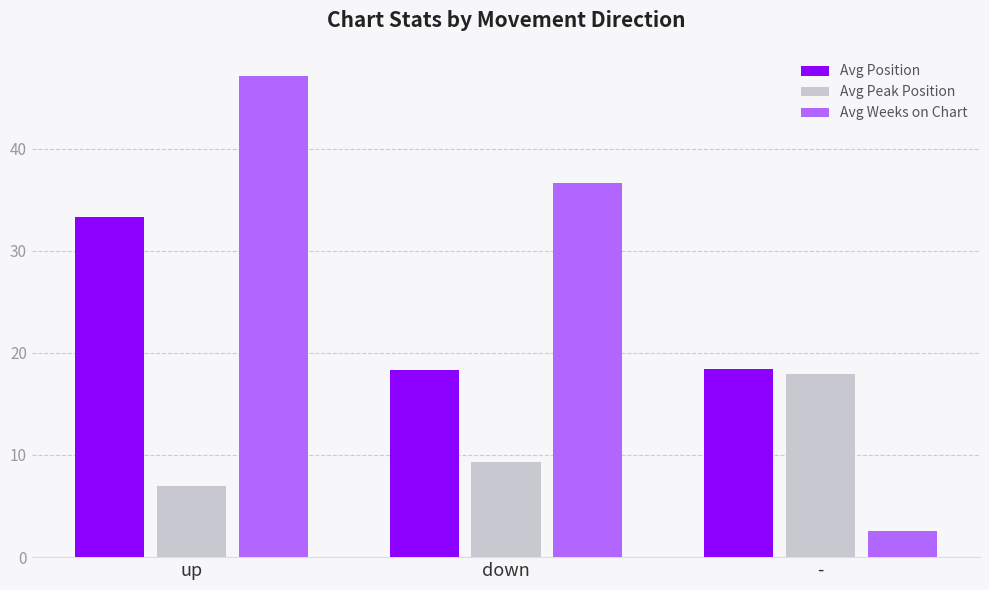

List the series in order of their overall mean, highest first.

Avg Weeks on Chart, Avg Position, Avg Peak Position